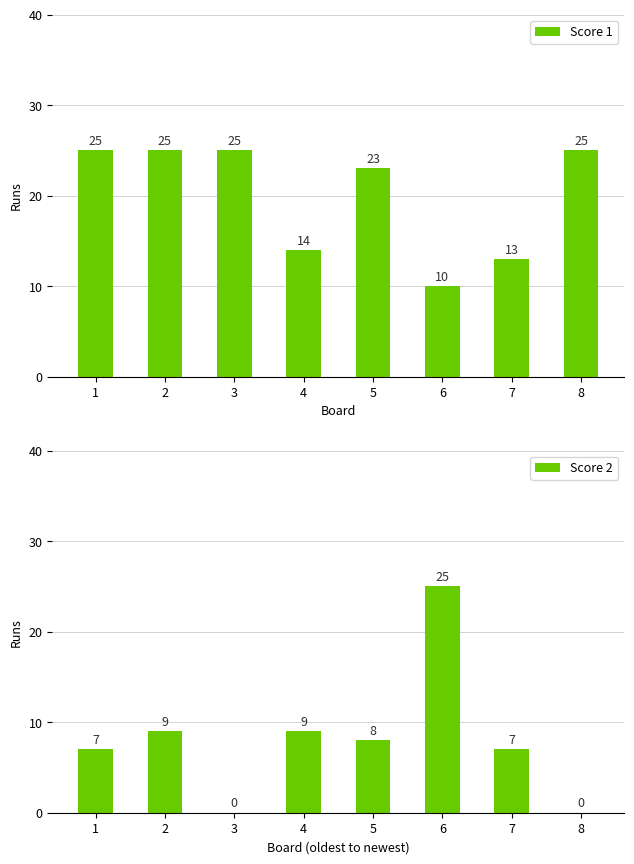

What is the spread (max minus min) of values at 1?

18